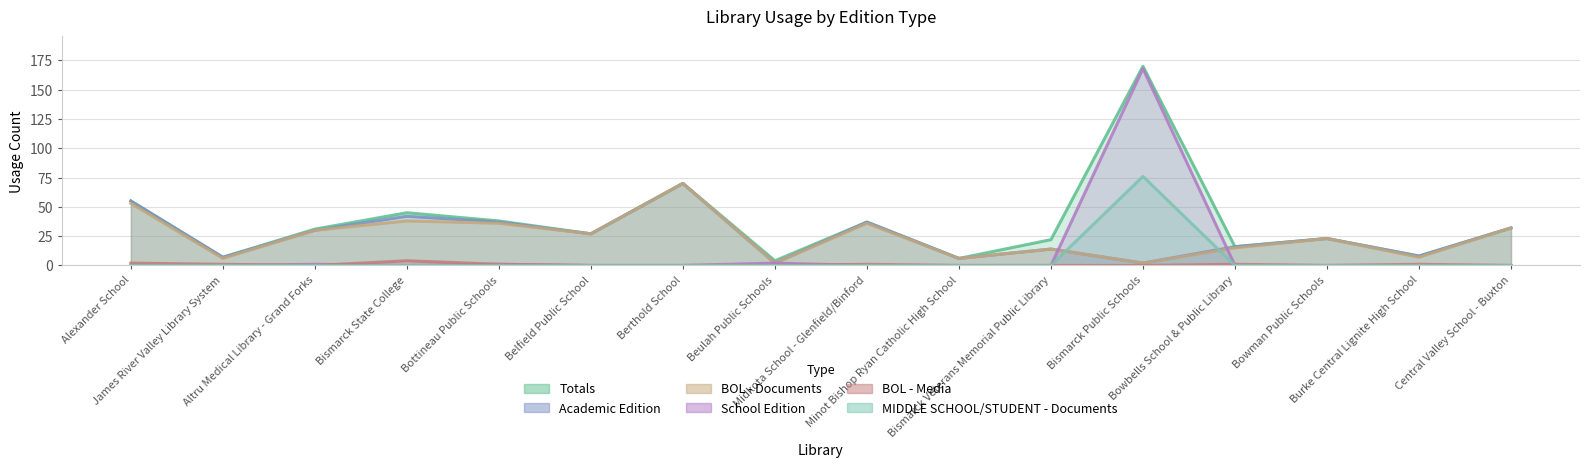

Is the value of School Edition at Midkota School - Glenfield/Binford greater than the value of Academic Edition at Alexander School?

No